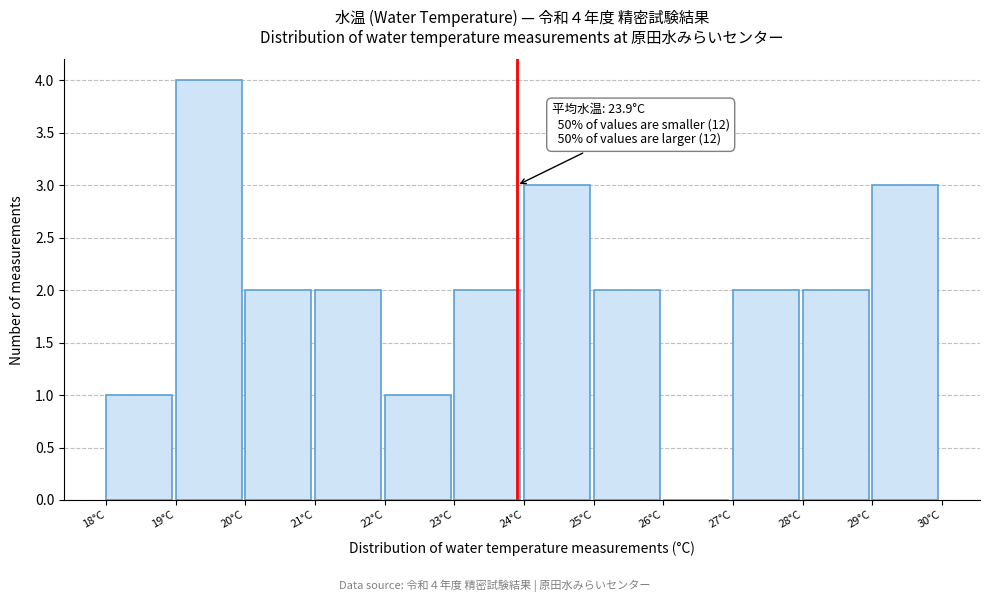

Which range on the x-axis has the tallest bar?

19 to 20